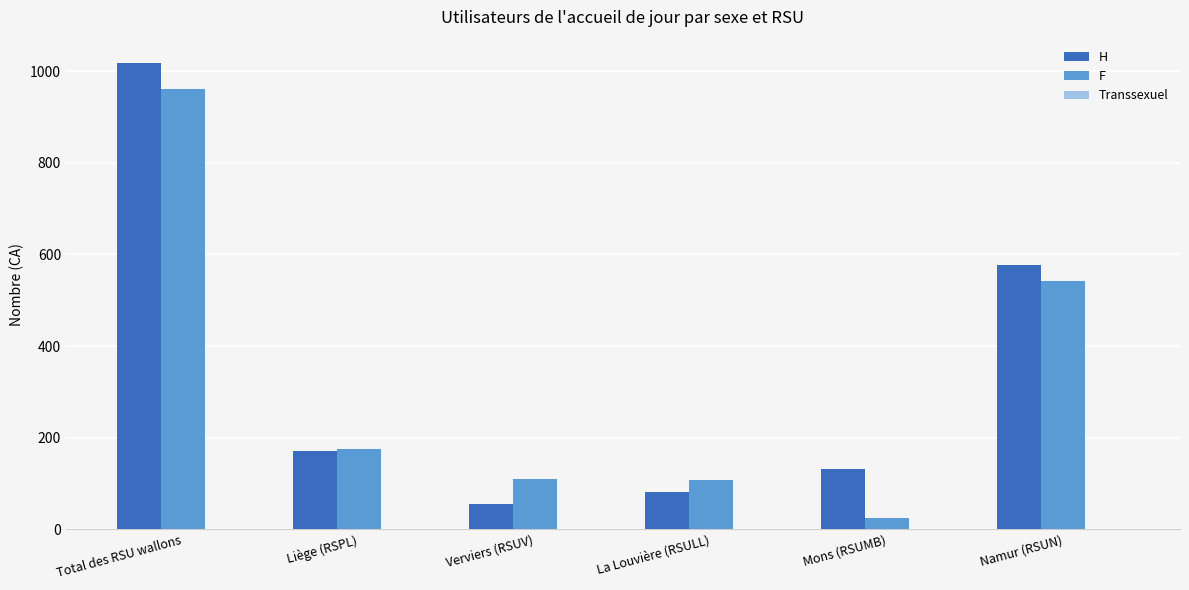

Which label corresponds to the largest value in the chart?

Total des RSU wallons